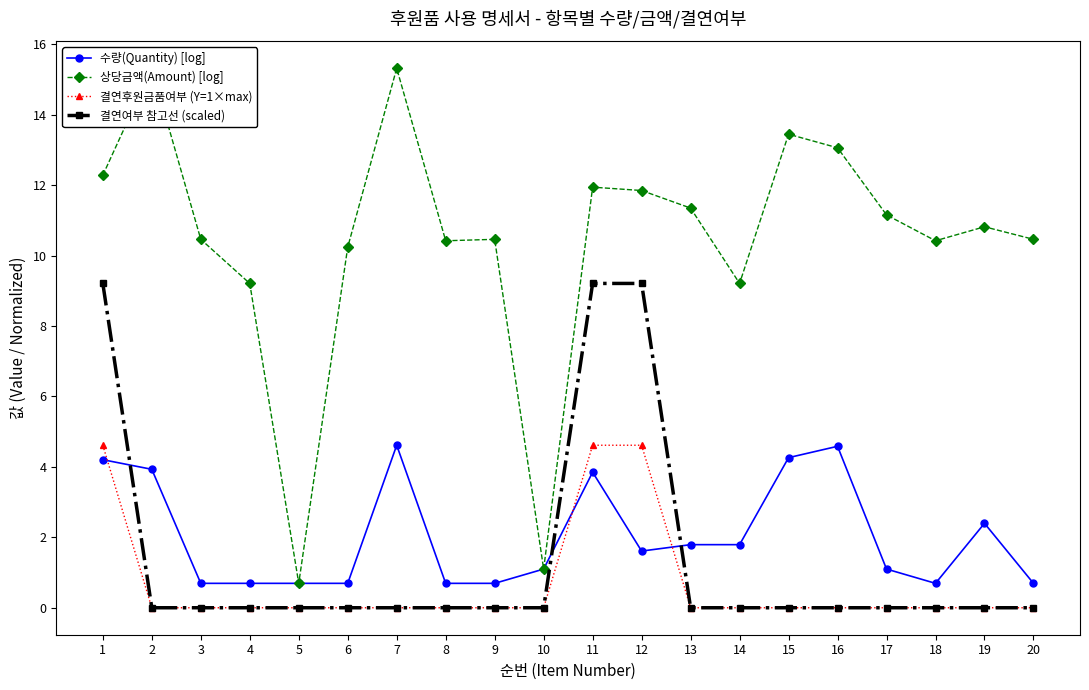

How many lines are shown in the chart?

4